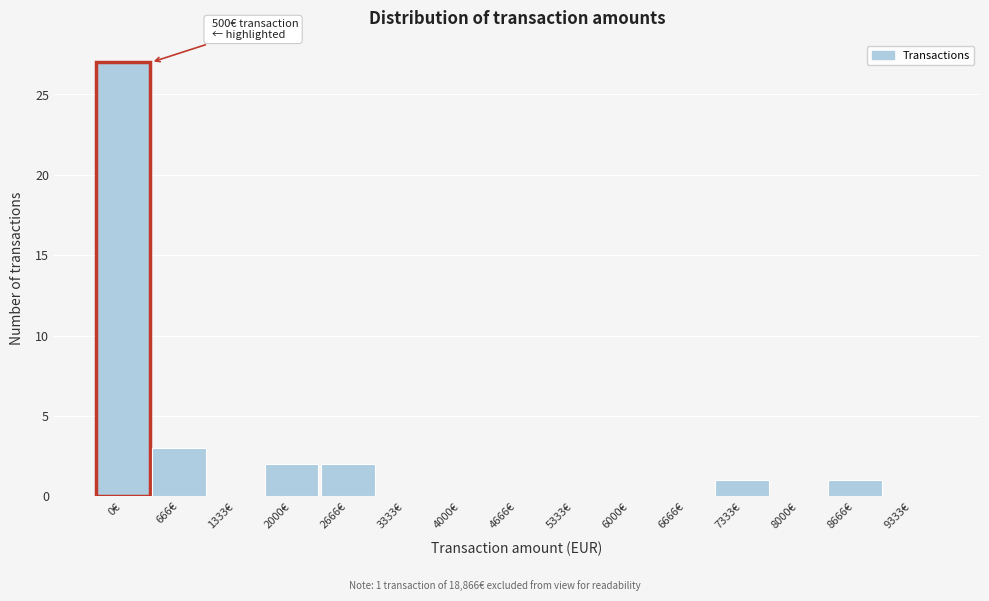

Reading left to right, extract all data points from this chart.

0€=27	666€=3	1333€=0	2000€=2	2666€=2	3333€=0	4000€=0	4666€=0	5333€=0	6000€=0	6666€=0	7333€=1	8000€=0	8666€=1	9333€=0